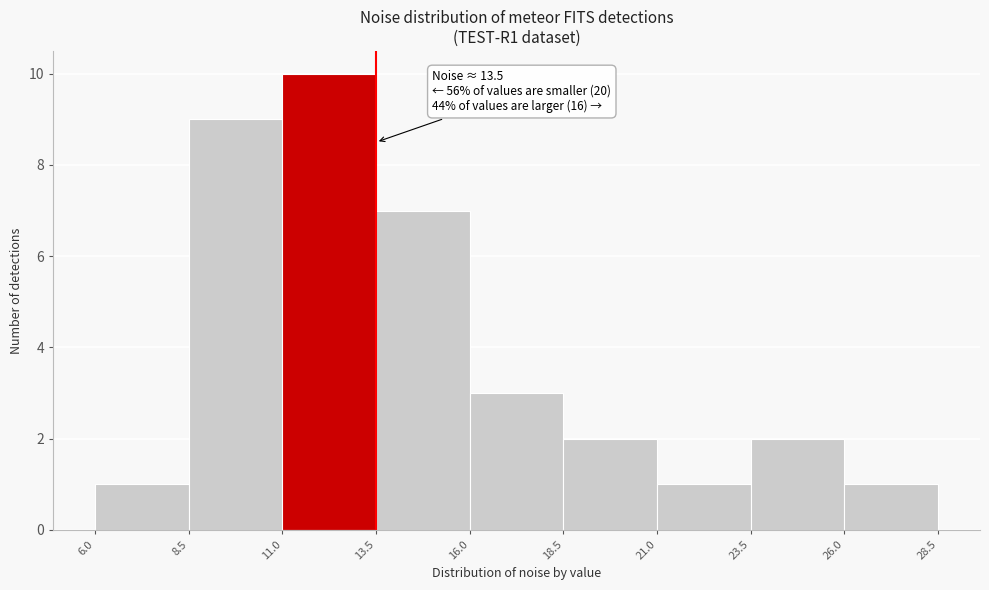

Which range on the x-axis has the tallest bar?

11.0 to 13.5